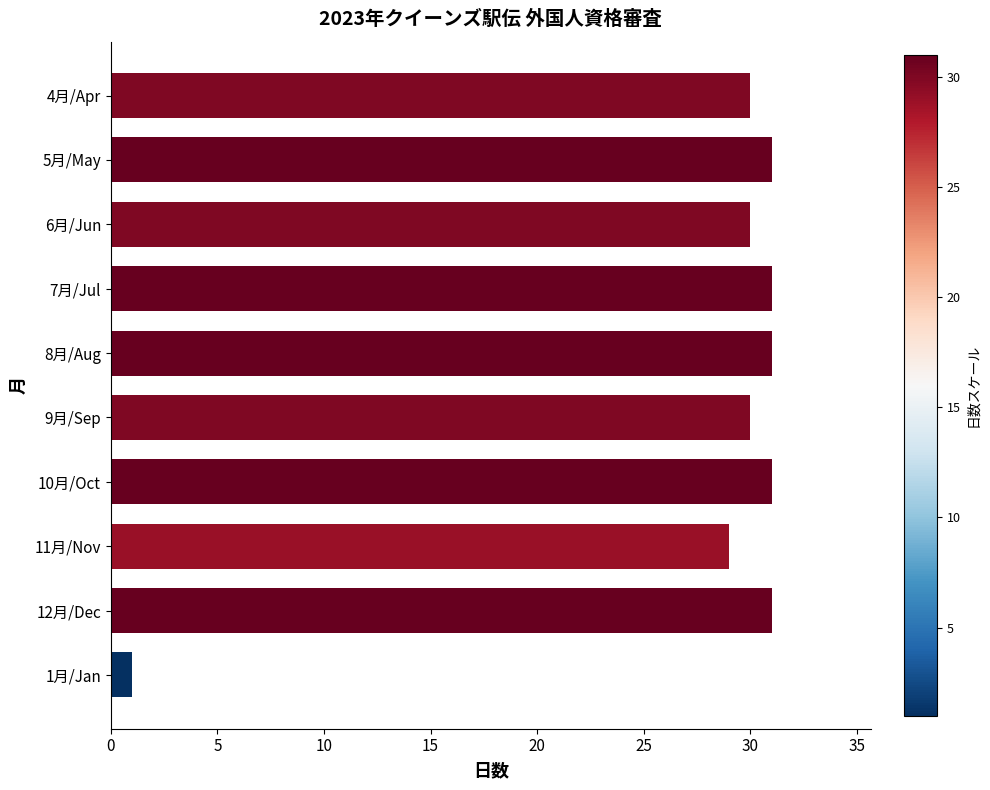

What is the sum of all values?

275